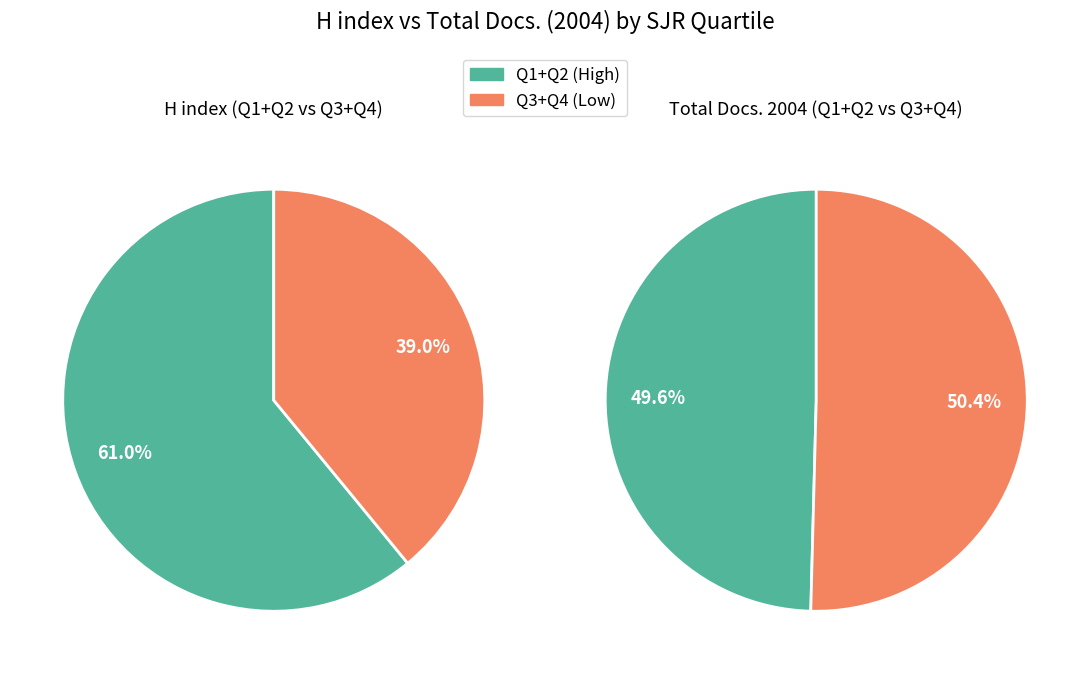

Is Q1 the majority of the pie?

No